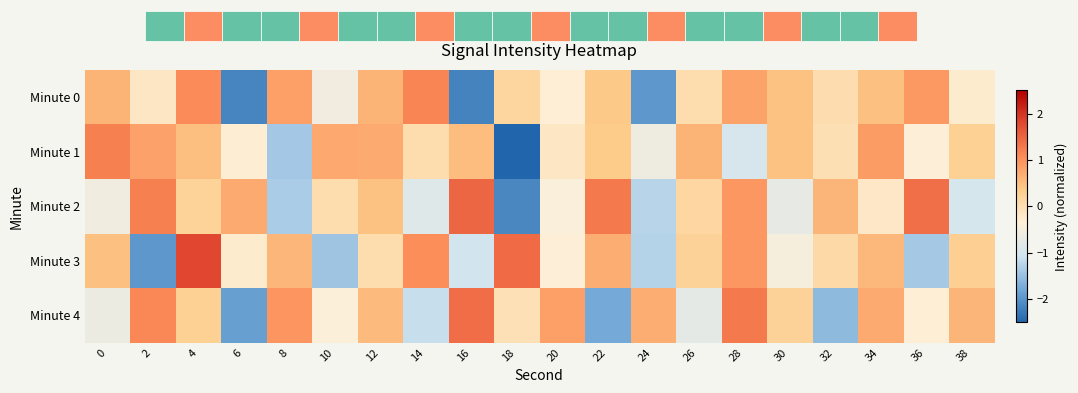

What is the difference between the Minute 2 values at 36 and 0?

2.0